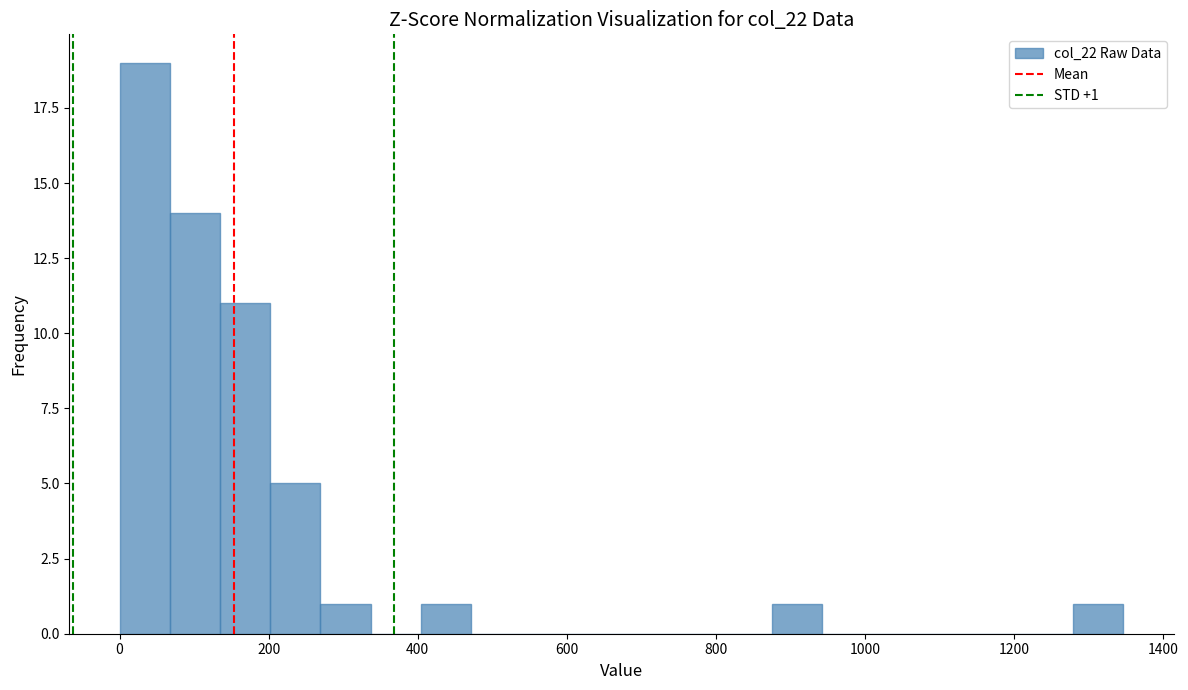

Read against the x-axis, roughly where is the centre of the tallest bar?

40